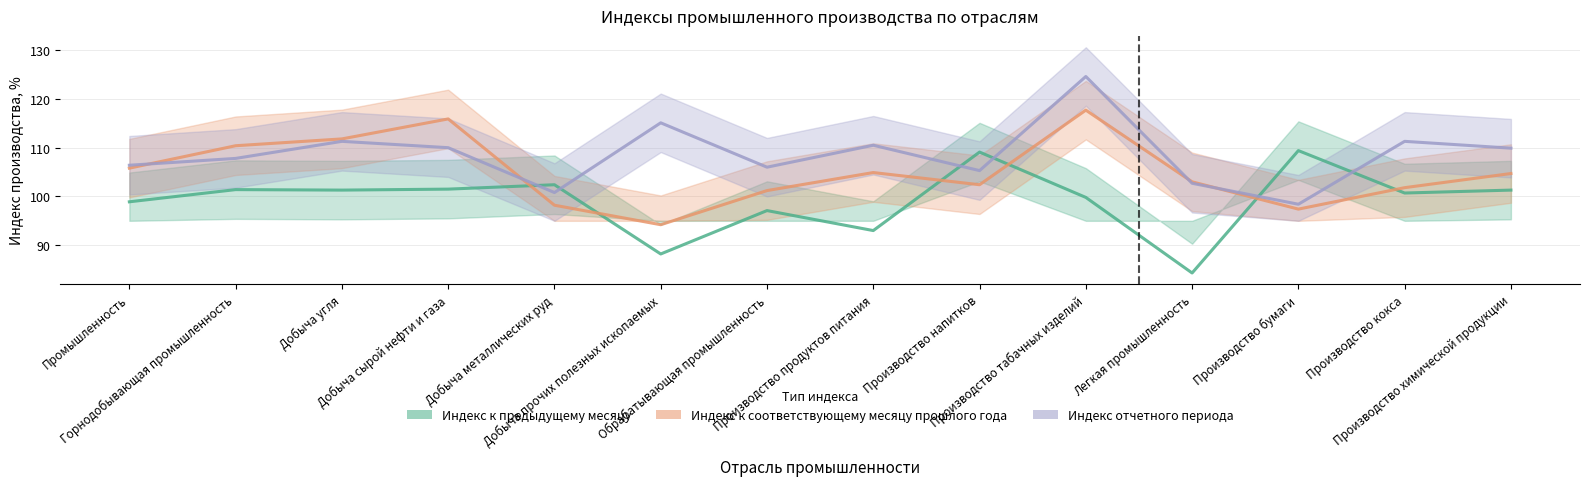

Which series has the widest spread of values?

Индекс отчетного периода